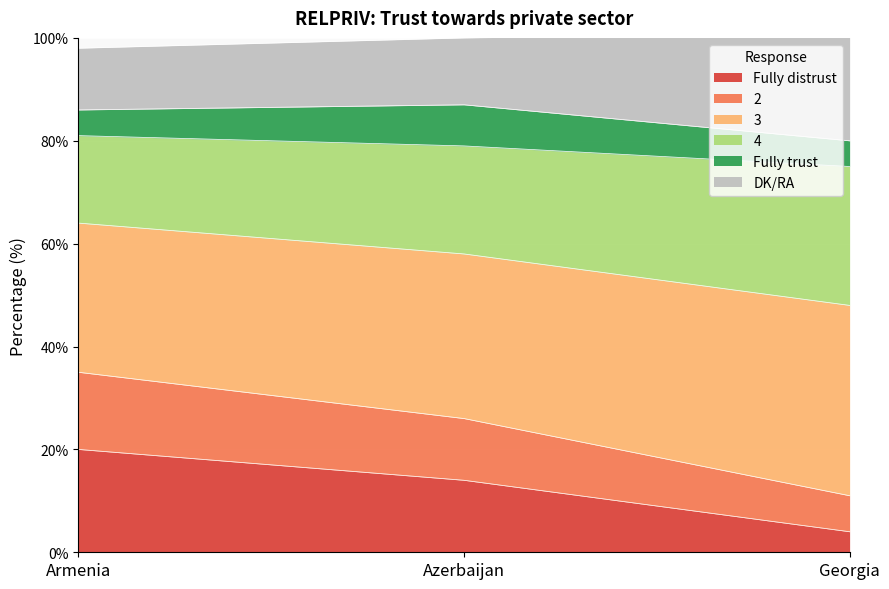

True or false: Fully distrust has a value of 8 at Azerbaijan.

False